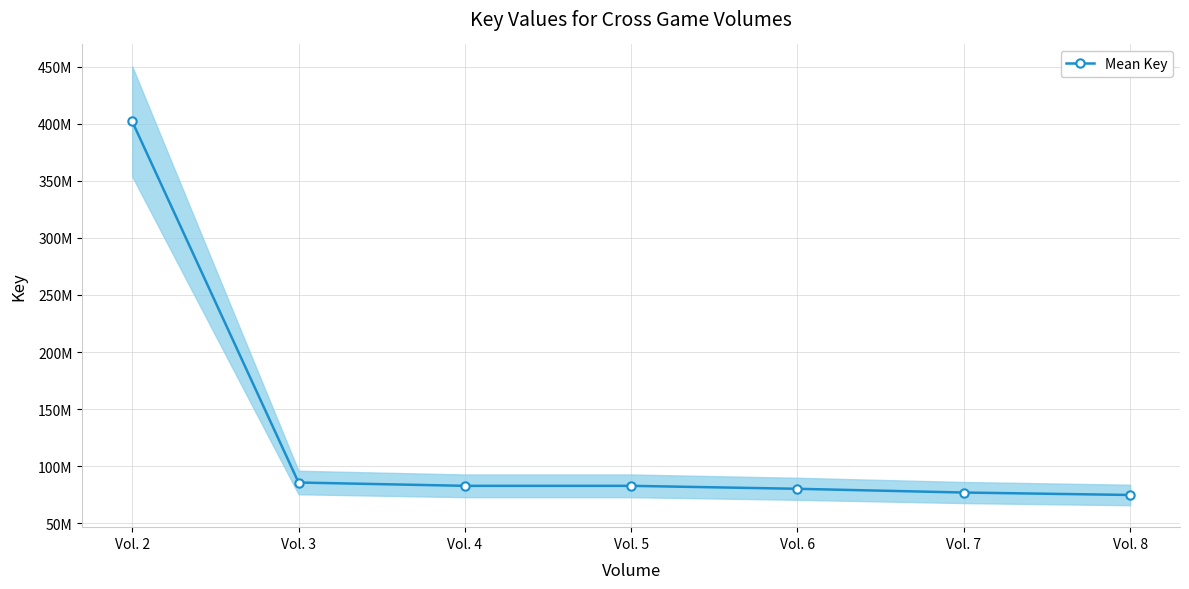

Which has a higher value, Vol. 2 or Vol. 7?

Vol. 2